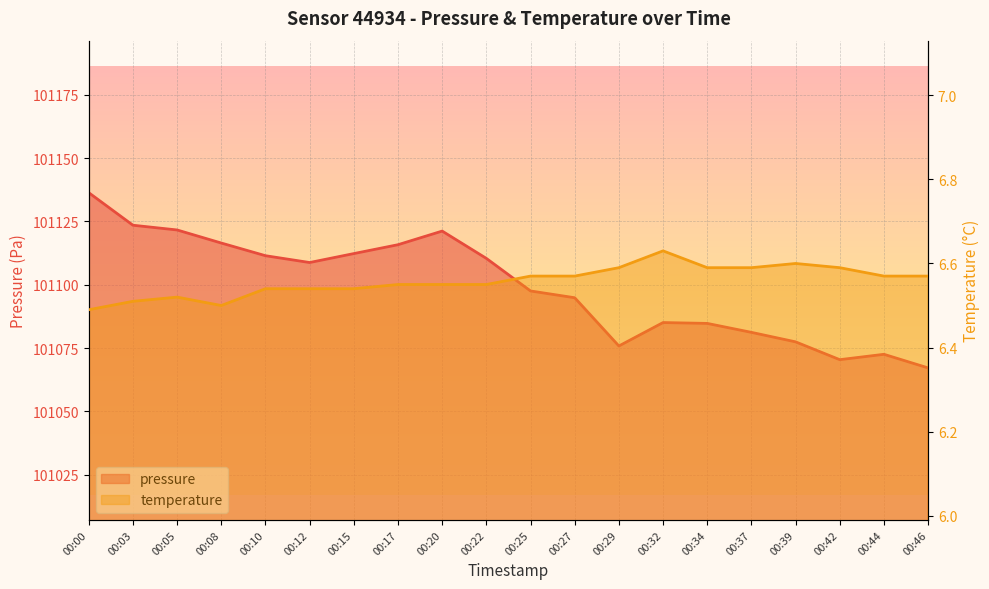

What is the maximum value shown in the chart?

101136.3